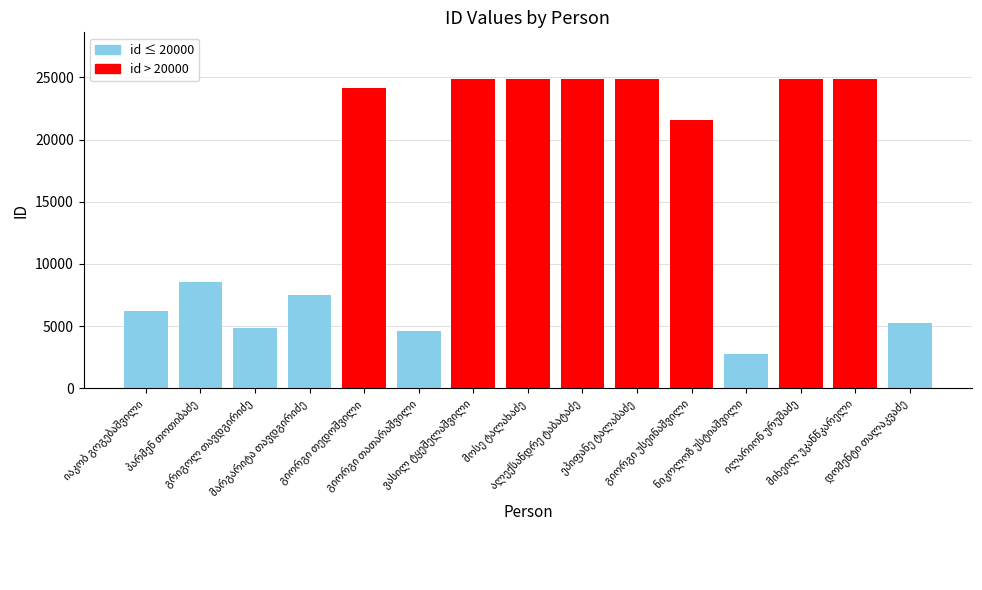

What is the minimum value shown in the chart?

2765